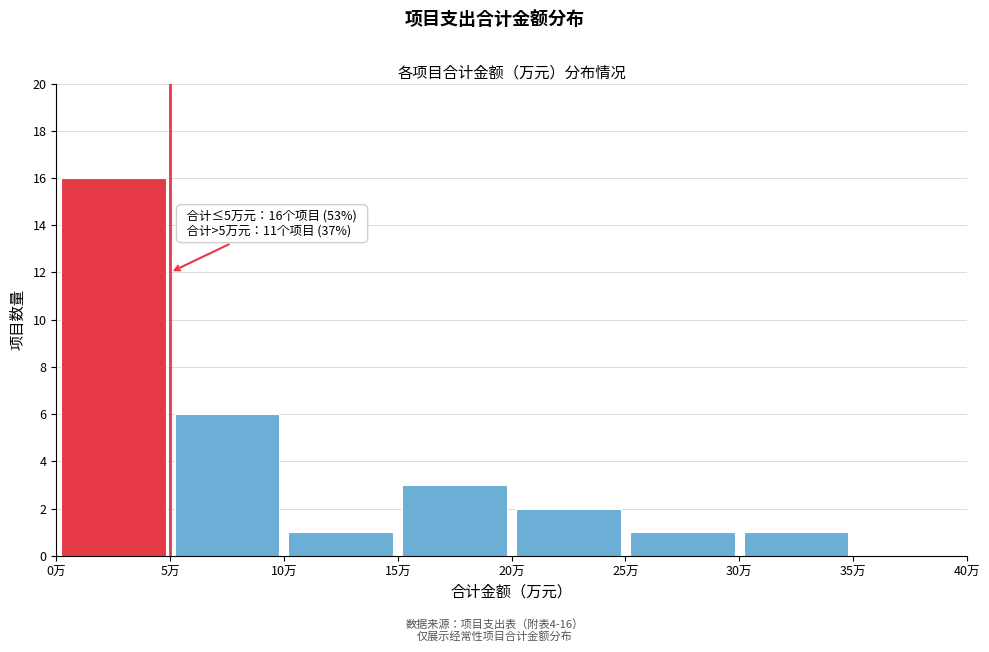

Over which range of the x-axis is the bar tallest?

0 to 5